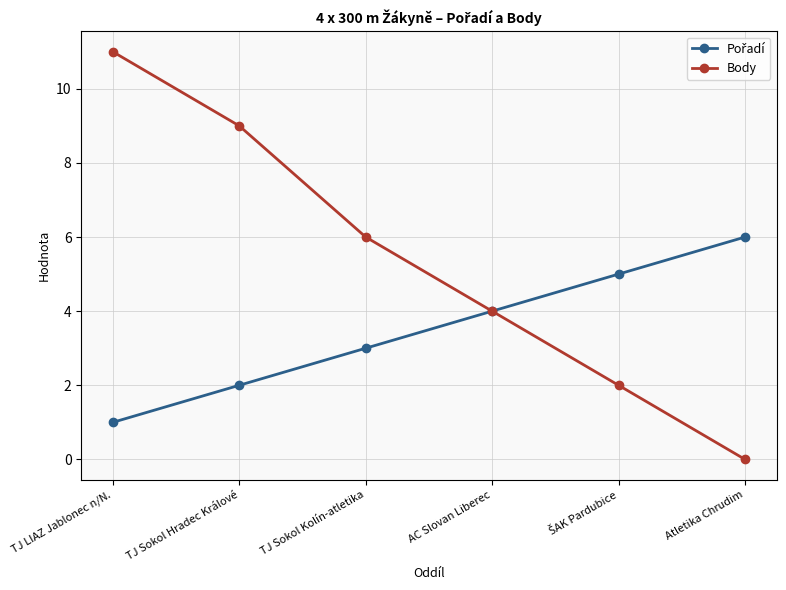

What is the label of the 5th point from the right?

TJ Sokol Hradec Králové